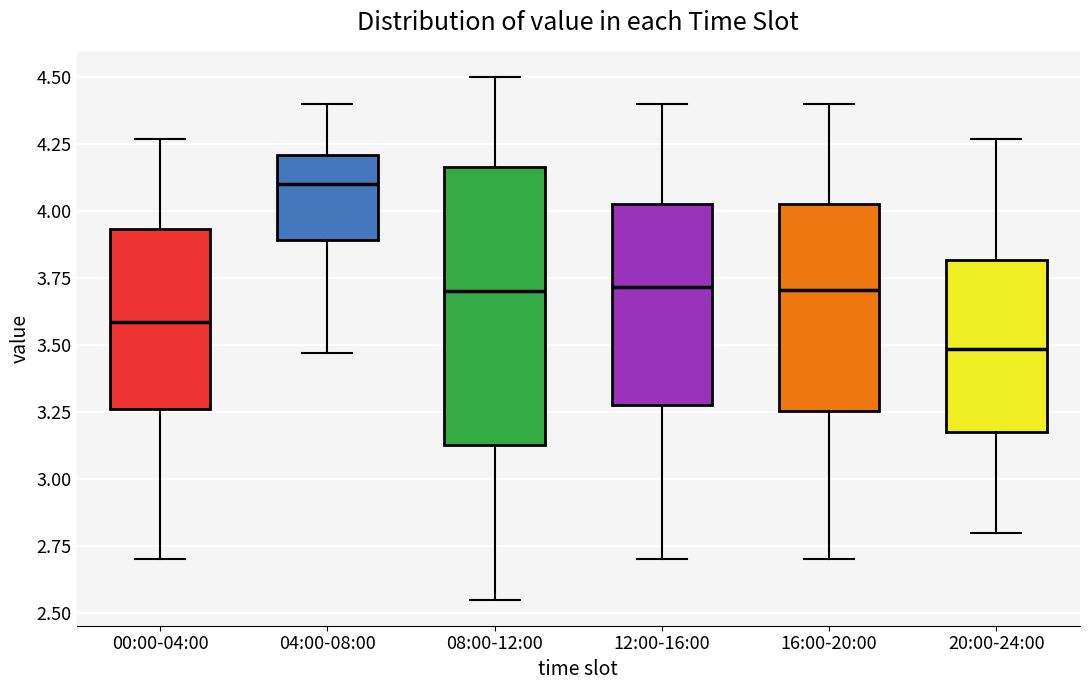

Reading left to right, read every box against the y-axis: the position of its median line, the range the box covers, and the ends of its whiskers. The values are not printed on the chart, so give them approximately, as read against the axis.

00:00-04:00: median 3.60, box 3.25 to 3.95, whiskers 2.70 to 4.25
04:00-08:00: median 4.10, box 3.90 to 4.20, whiskers 3.45 to 4.40
08:00-12:00: median 3.70, box 3.15 to 4.15, whiskers 2.55 to 4.50
12:00-16:00: median 3.70, box 3.30 to 4.05, whiskers 2.70 to 4.40
16:00-20:00: median 3.70, box 3.25 to 4.05, whiskers 2.70 to 4.40
20:00-24:00: median 3.50, box 3.20 to 3.80, whiskers 2.80 to 4.25